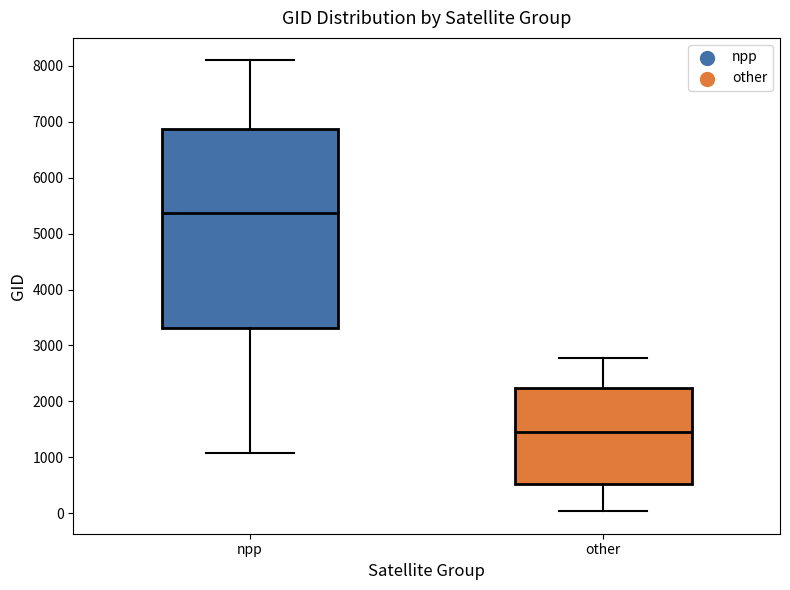

Reading left to right, read every box against the y-axis: the position of its median line, the range the box covers, and the ends of its whiskers. The values are not printed on the chart, so give them approximately, as read against the axis.

npp: median 5400, box 3300 to 6900, whiskers 1100 to 8100
other: median 1400, box 500 to 2200, whiskers 0 to 2800